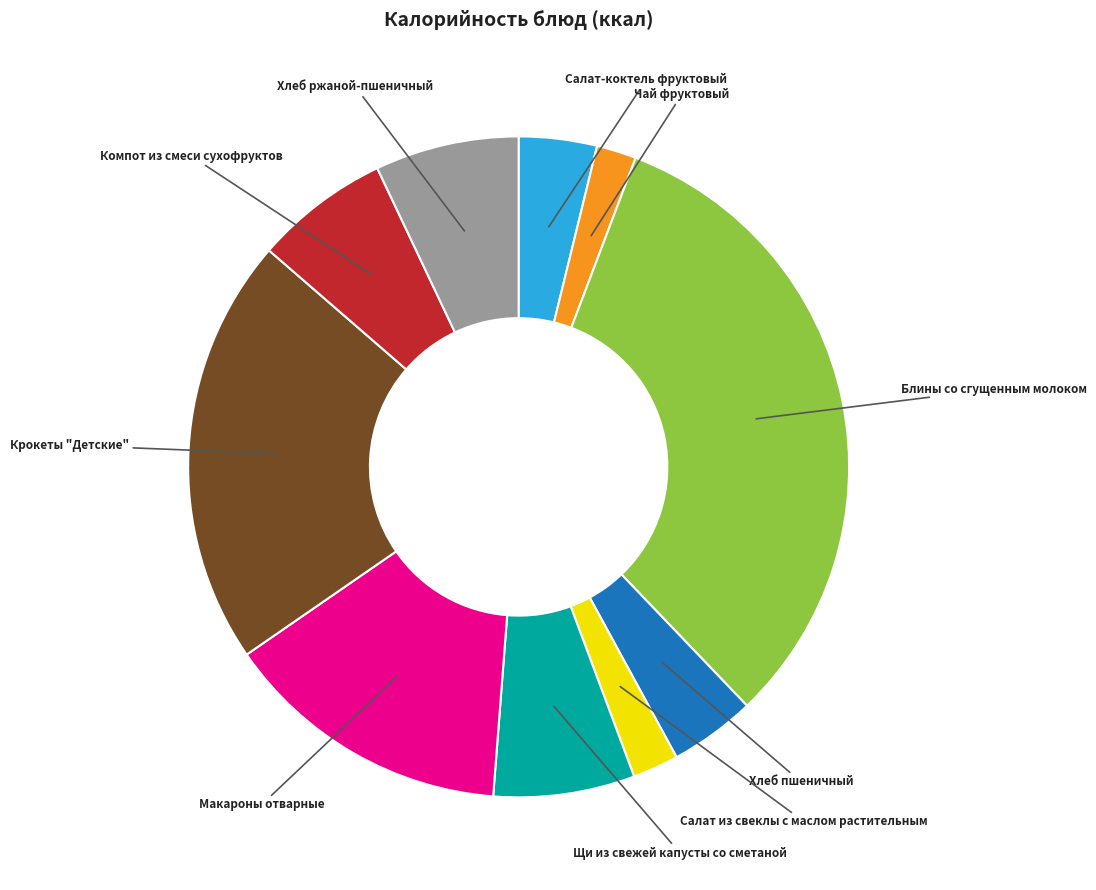

How many slices are in this pie chart?

10